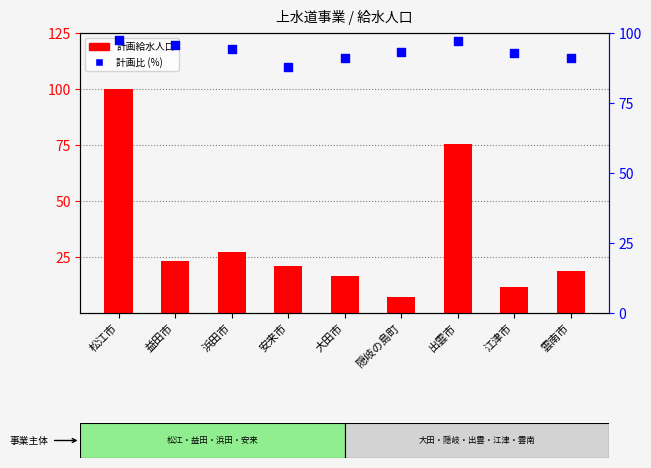

What is the total value across all series at 安来市?

108.7